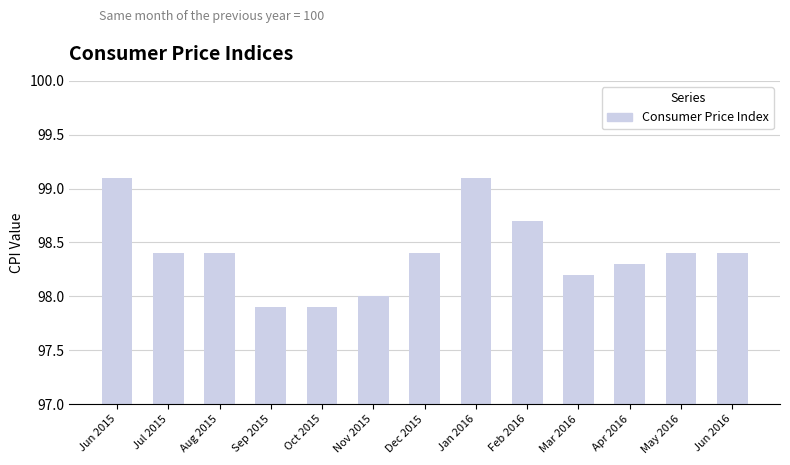

What is the value of the 1st bar from the left?

99.1